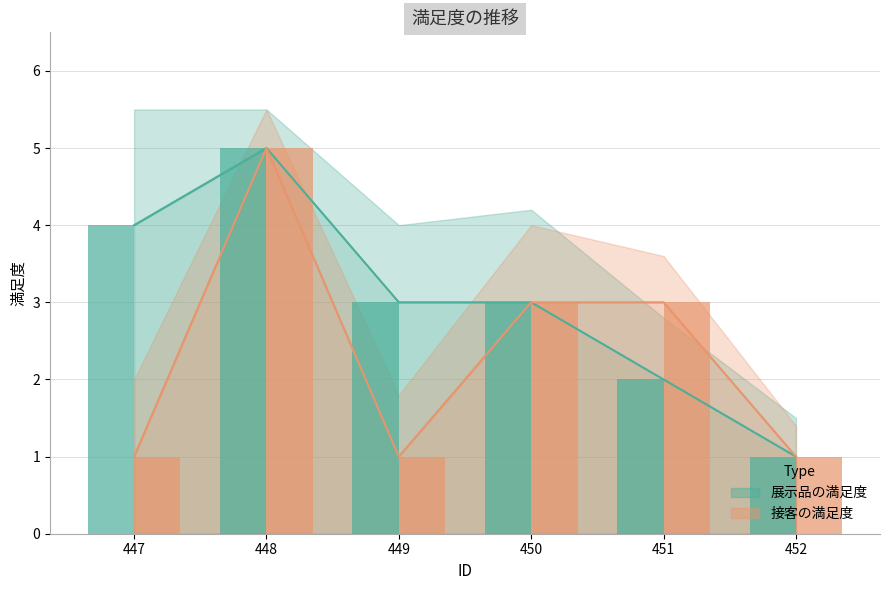

At 450, list the series in order from smallest to largest.

展示品の満足度, 接客の満足度